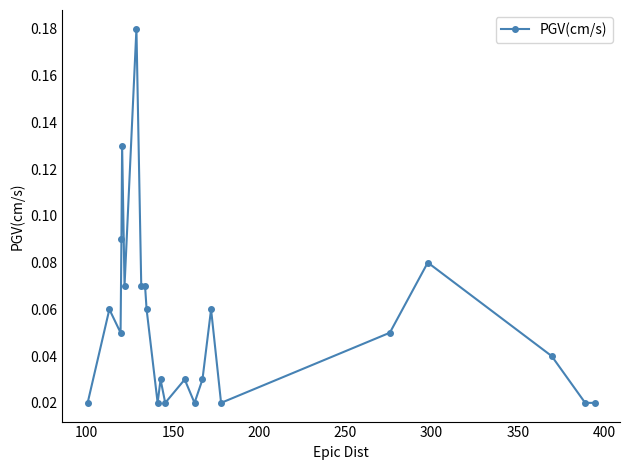

True or false: the data has more than 1 interior local peaks.

True